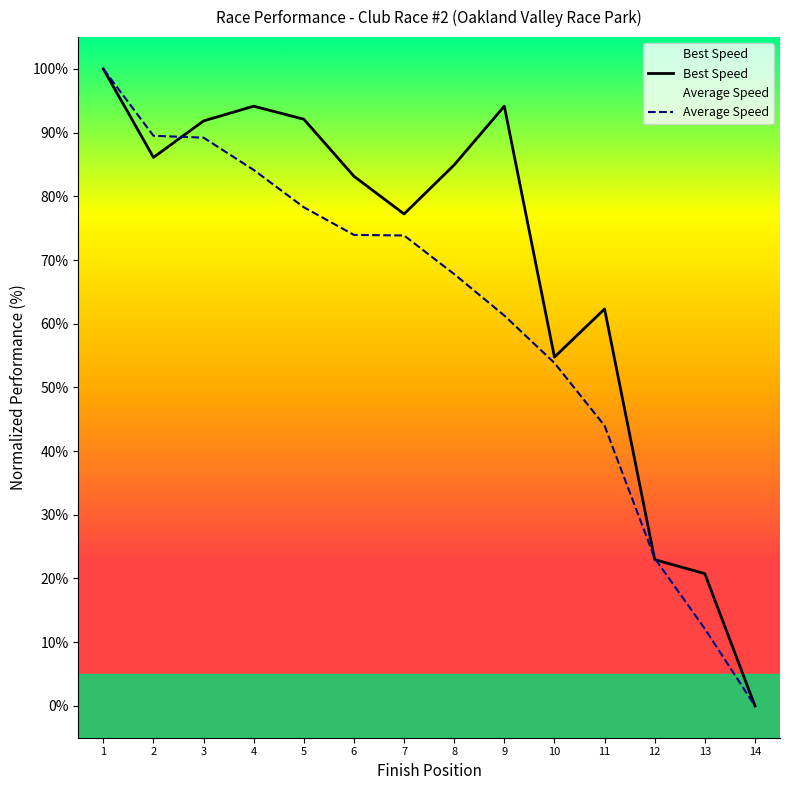

Which series has the largest total across all categories?

Best Speed